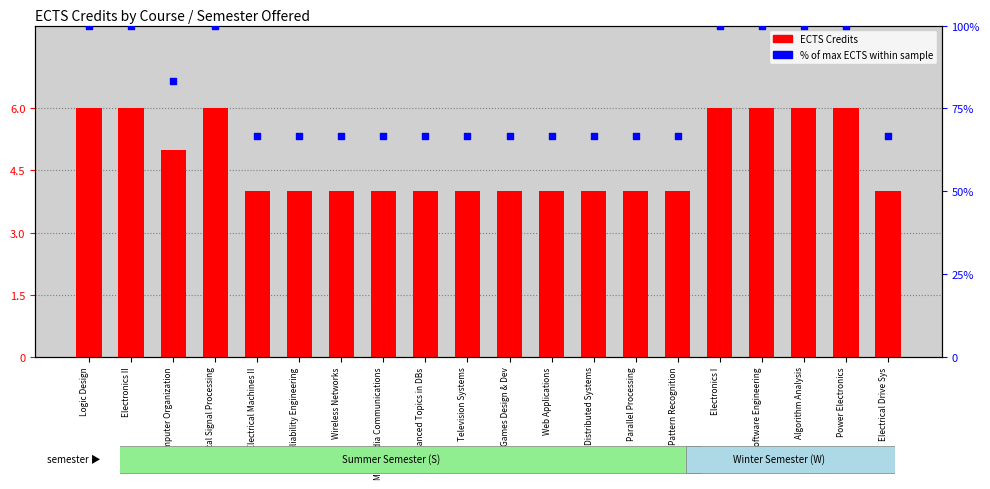

At how many categories does at least one series exceed 61?

20